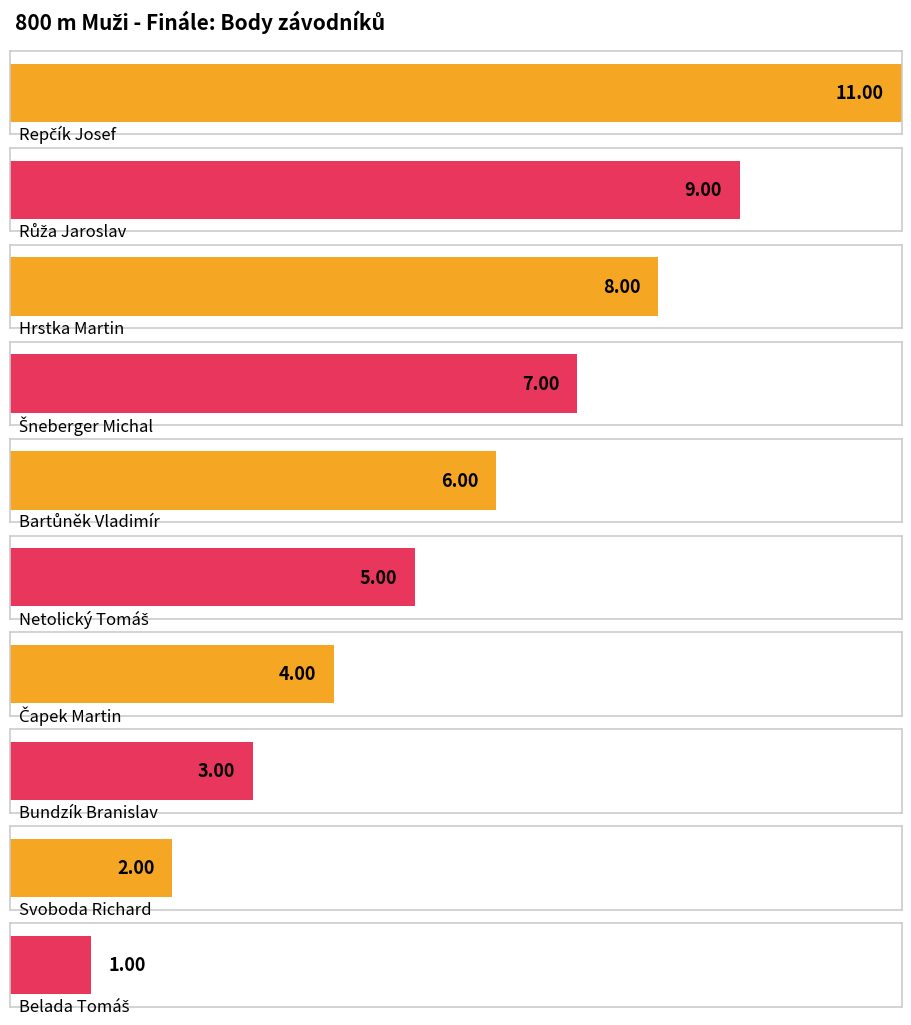

What is the sum of all values?

56